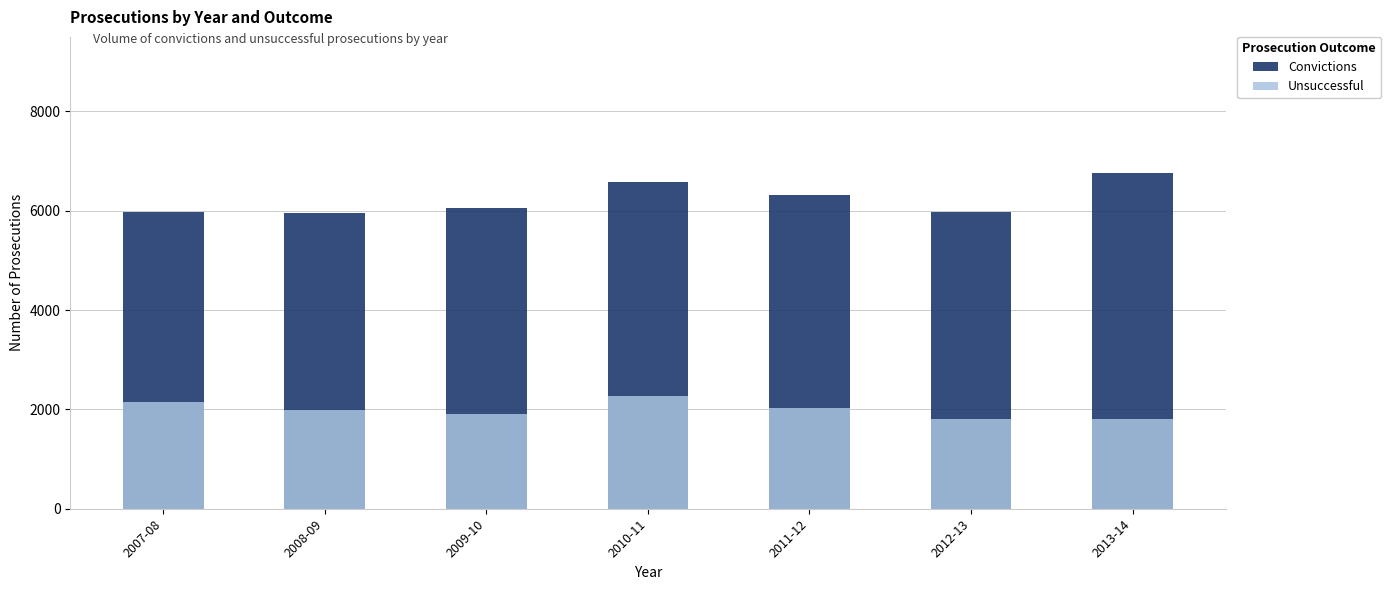

True or false: Unsuccessful has a value of 1798 at 2013-14.

True